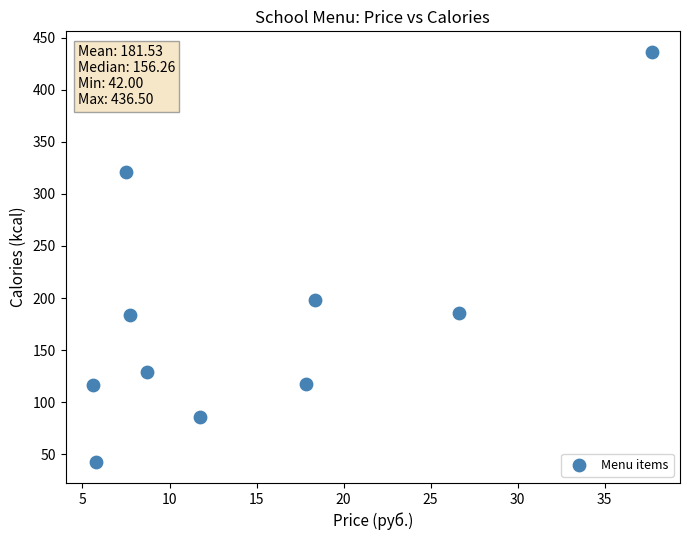

What is the range of Y values (max minus min)?

394.5